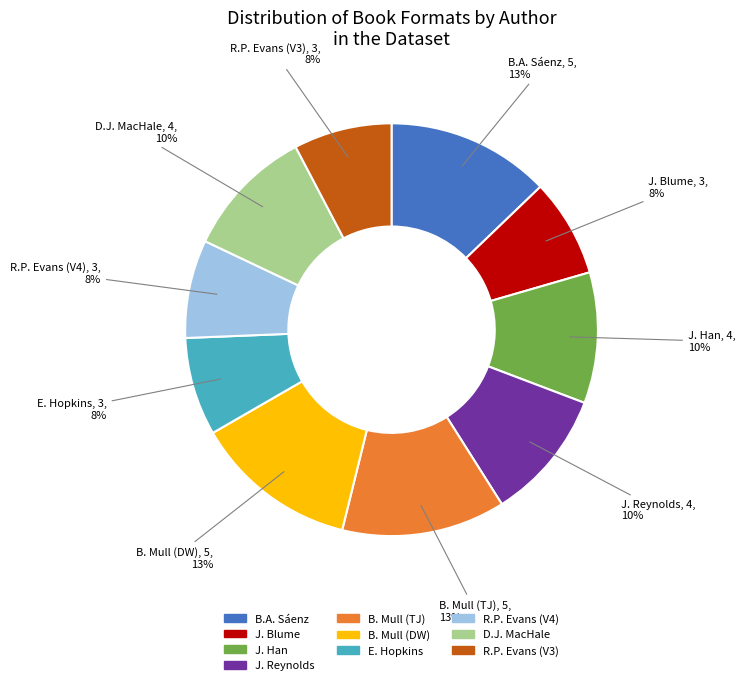

What is the ratio of the value at E. Hopkins to the value at B. Mull (DW)?

0.6